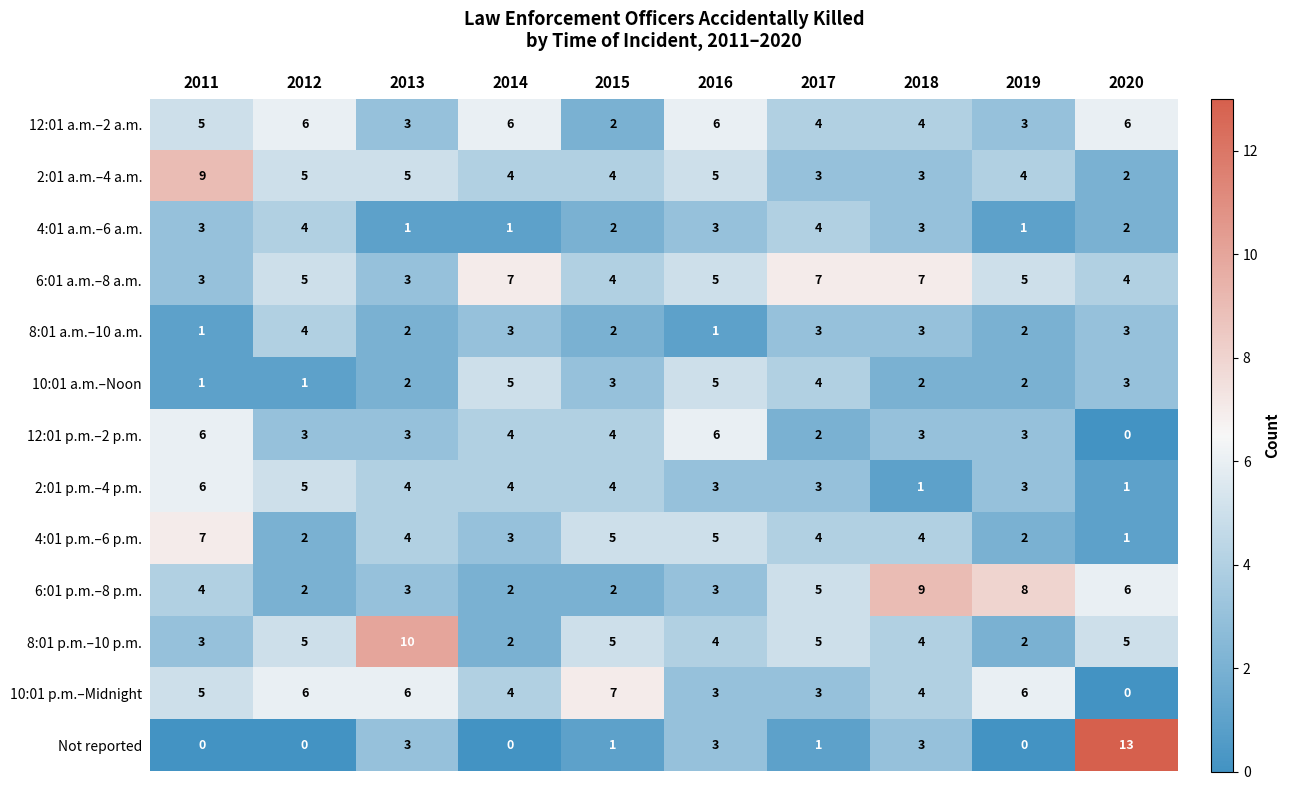

Is it true that 6:01 a.m.–8 a.m. equals 7 at 2018?

True